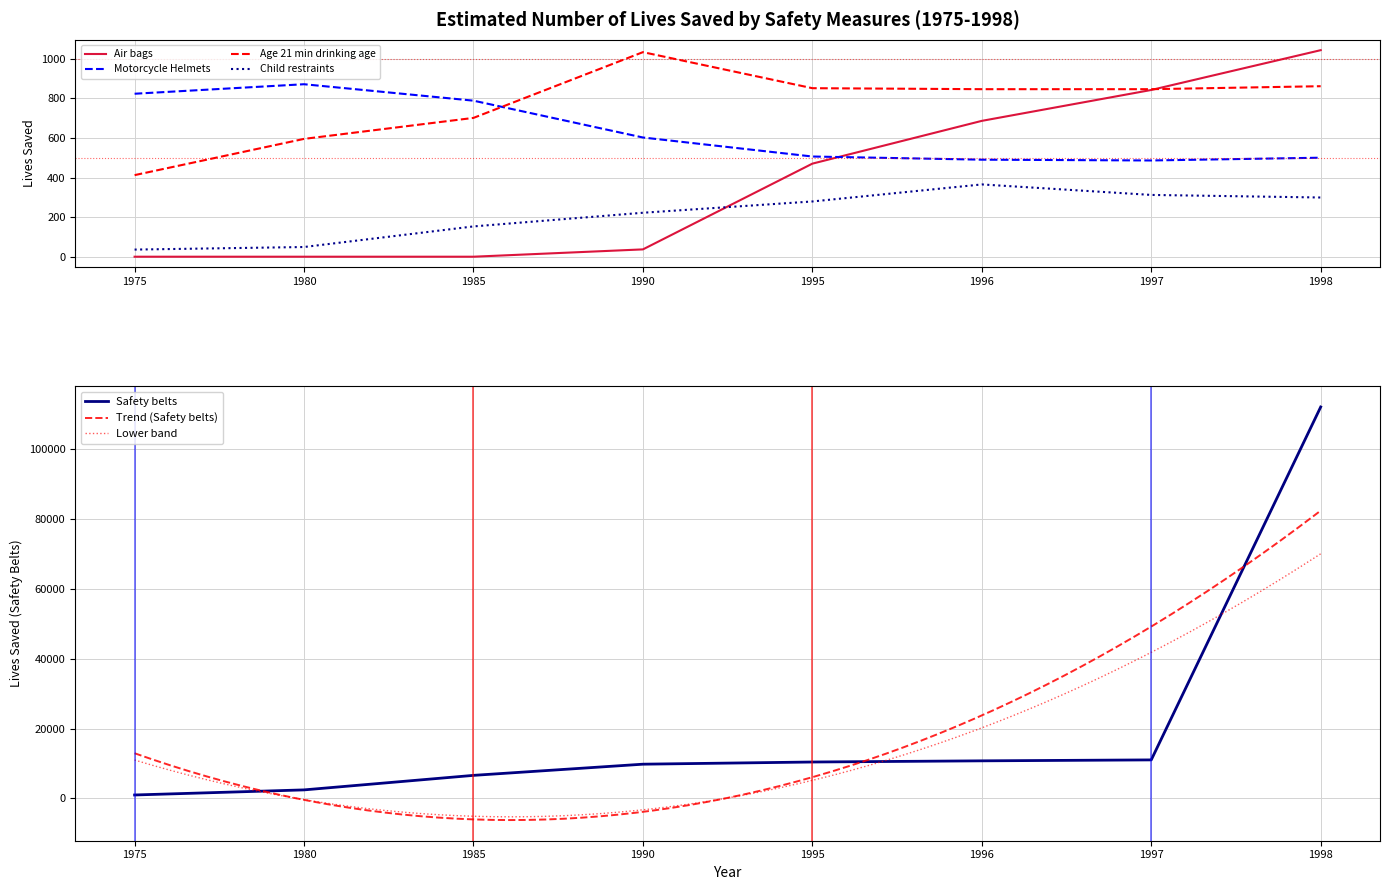

Reading left to right, list all the values displayed in this chart.

Safety belts: 978	2435	6592	9790	10414	10750	11018	112016
Air bags: 0	0	0	37	470	686	842	1043
Motorcycle Helmets: 823	871	788	602	506	490	486	500
Age 21 min drinking age: 412	595	701	1033	851	846	846	861
Child restraints: 36	49	153	222	279	365	312	299